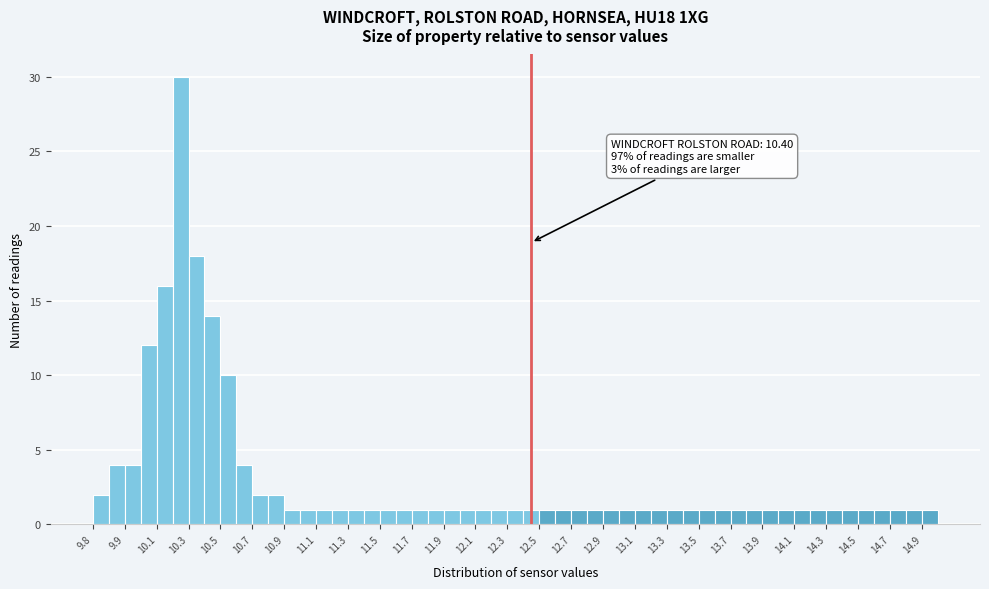

Which range on the x-axis has the tallest bar?

10.25 to 10.35